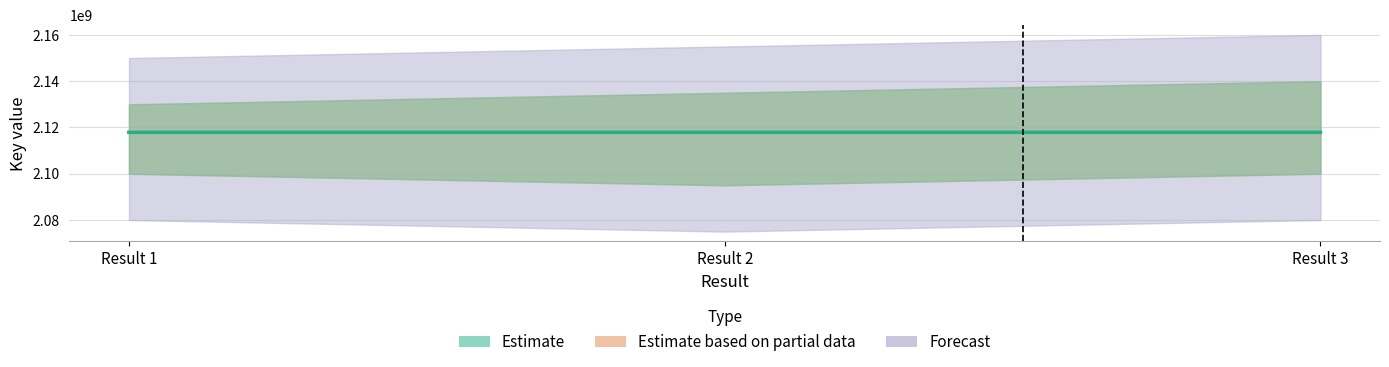

Is this an area chart (filled region under the line)?

No